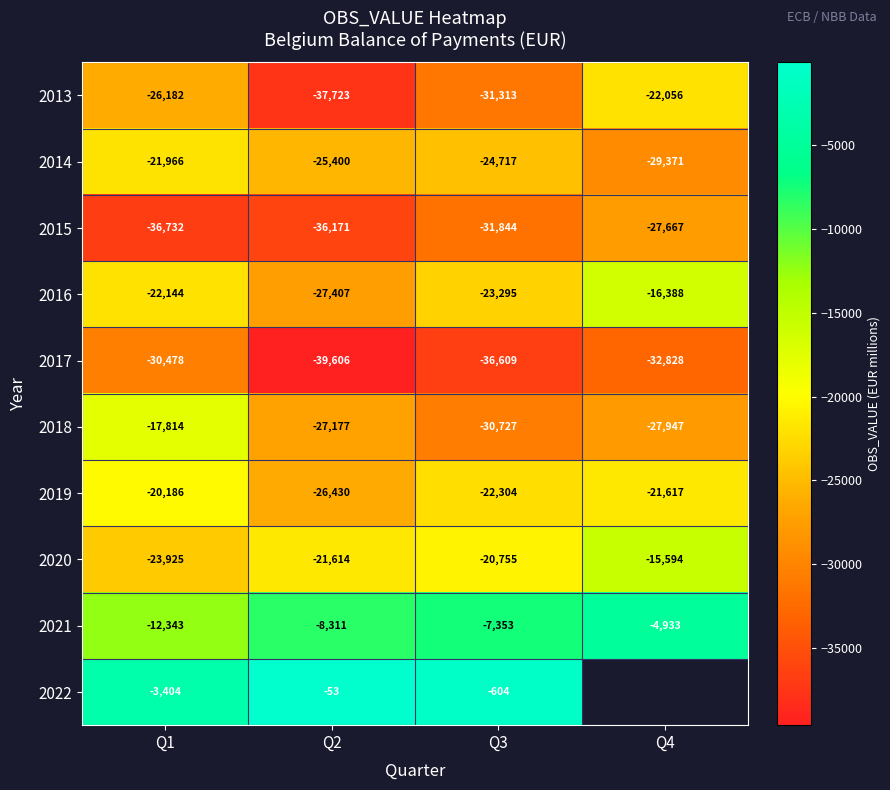

At how many categories does at least one series exceed -3288?

2